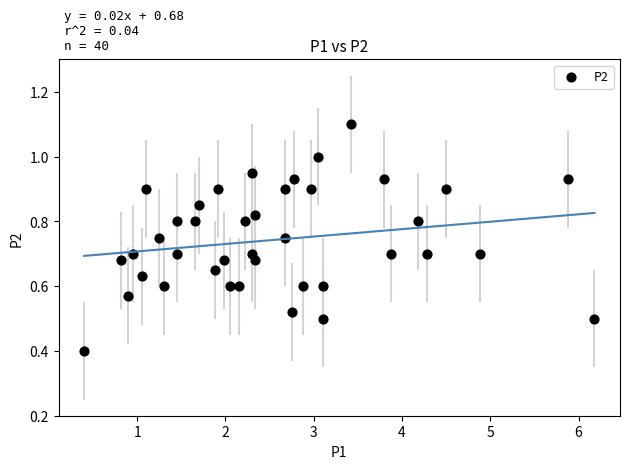

What Y value in the scatter plot is closest to 0?

0.4